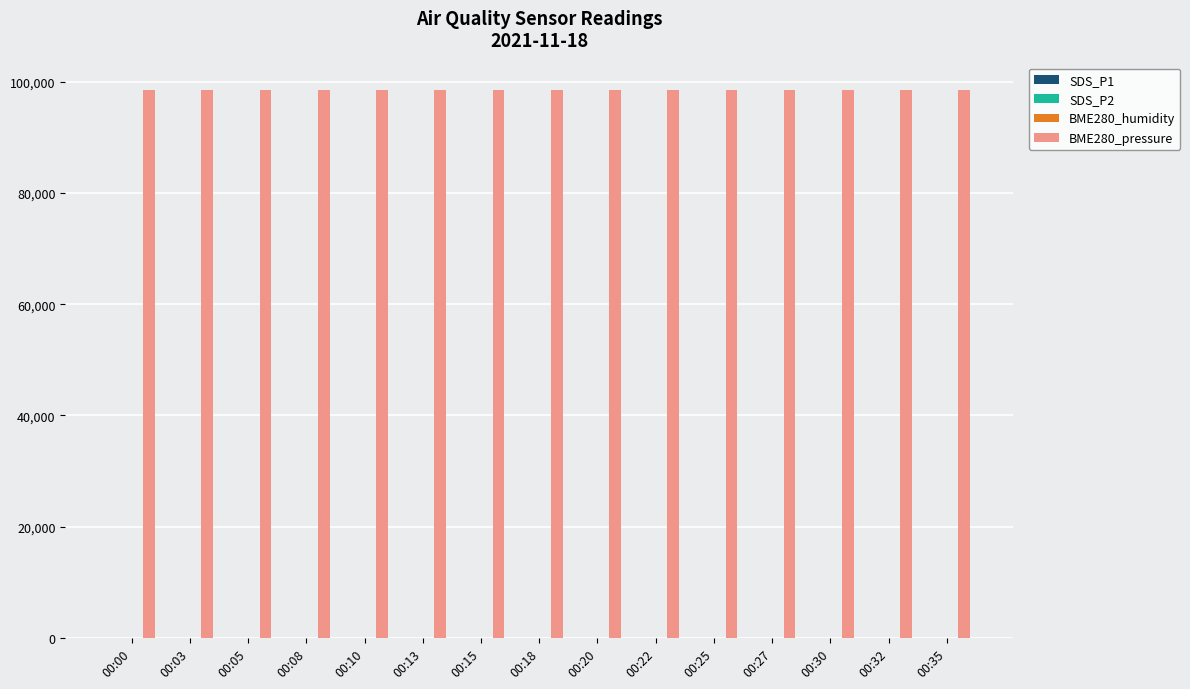

Which series has the largest total across all categories?

BME280_pressure